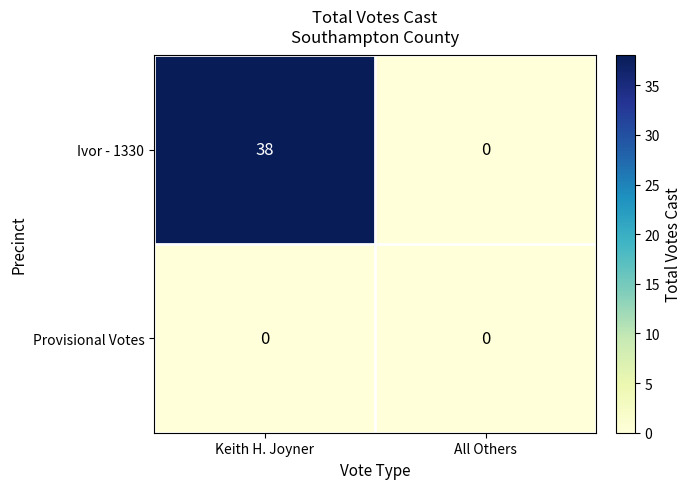

What is the sum of all Ivor - 1330 values?

38